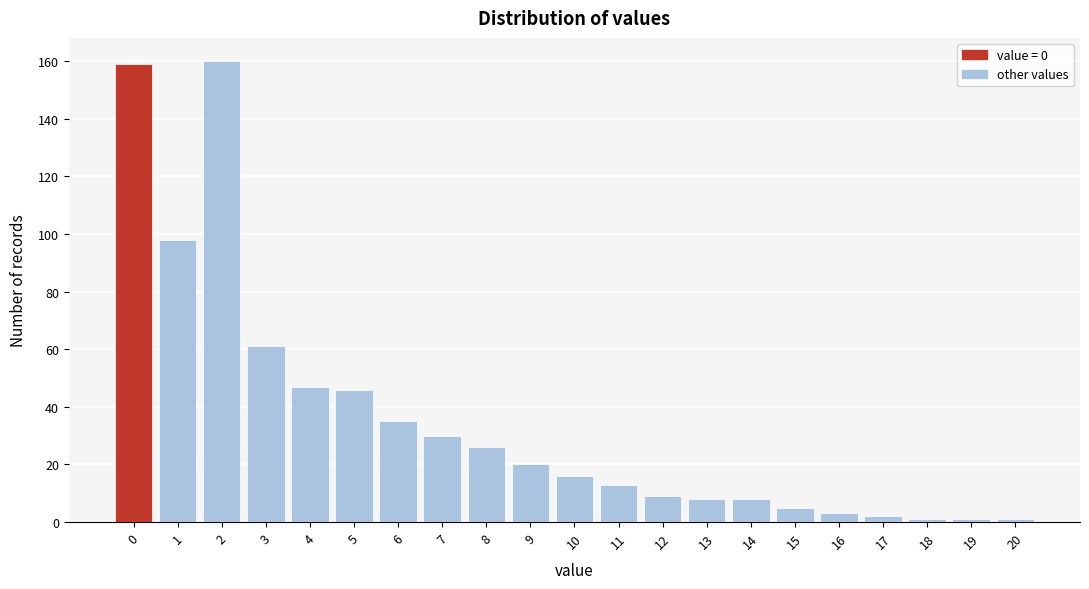

Reading right to left, extract all data points from this chart.

1	1	1	2	3	5	8	8	9	13	16	20	26	30	35	46	47	61	160	98	159